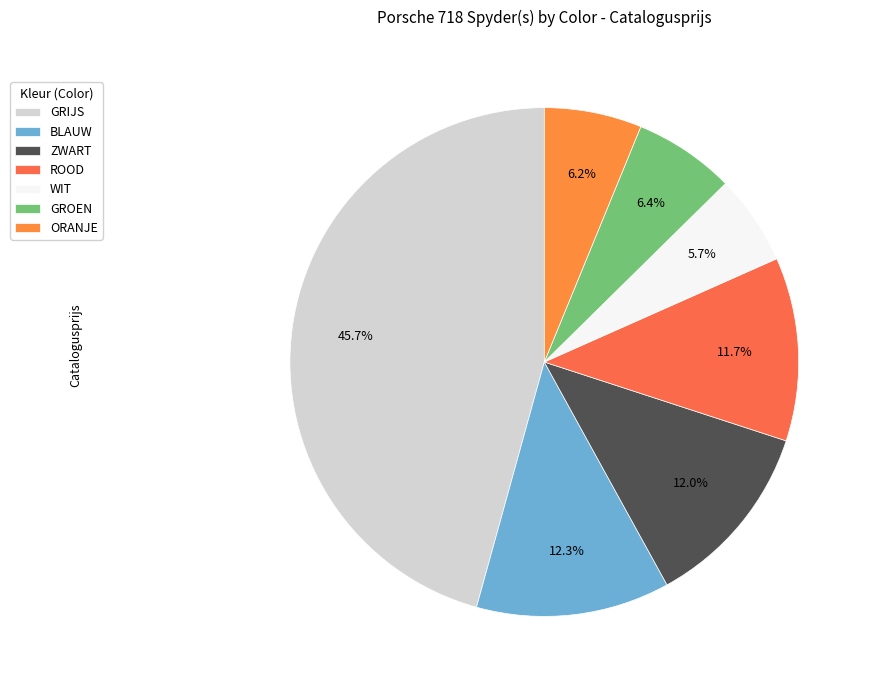

To the nearest percent, what portion does ORANJE represent?

6%